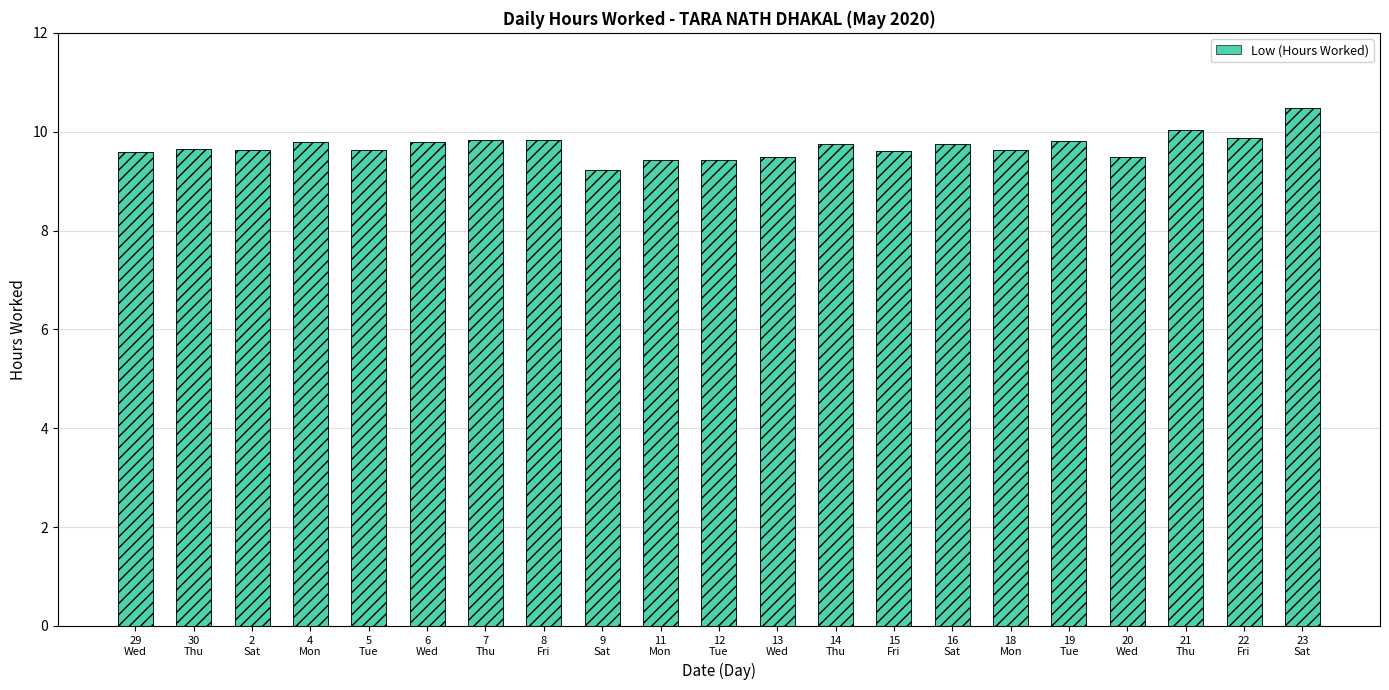

List the labels in order of value, smallest first.

9
Sat, 11
Mon, 12
Tue, 20
Wed, 13
Wed, 29
Wed, 15
Fri, 2
Sat, 5
Tue, 18
Mon, 30
Thu, 14
Thu, 16
Sat, 4
Mon, 6
Wed, 19
Tue, 7
Thu, 8
Fri, 22
Fri, 21
Thu, 23
Sat